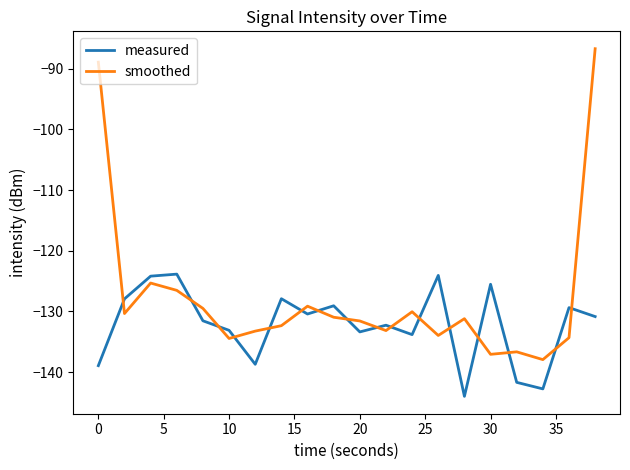

What is the sum of all measured values?

-2643.2